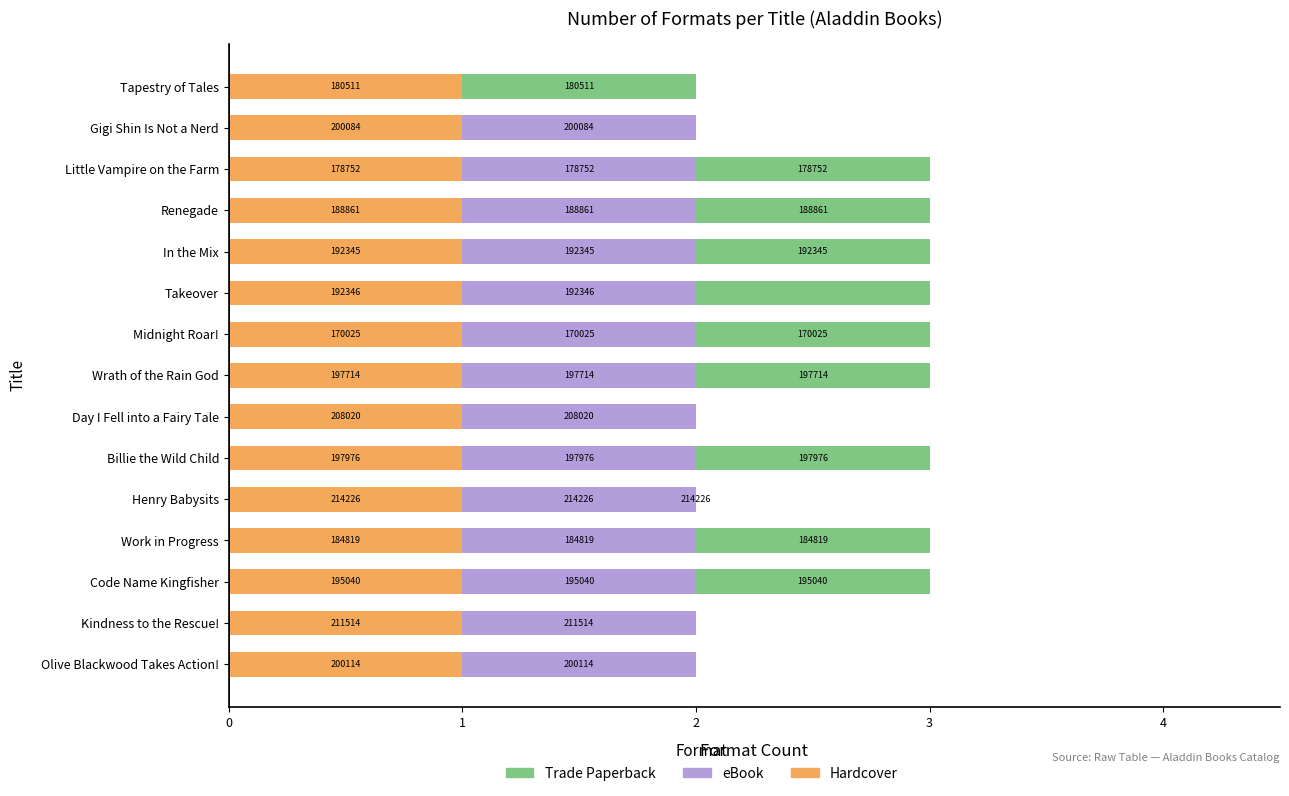

What are all the series names shown in the legend?

Trade Paperback, eBook, Hardcover